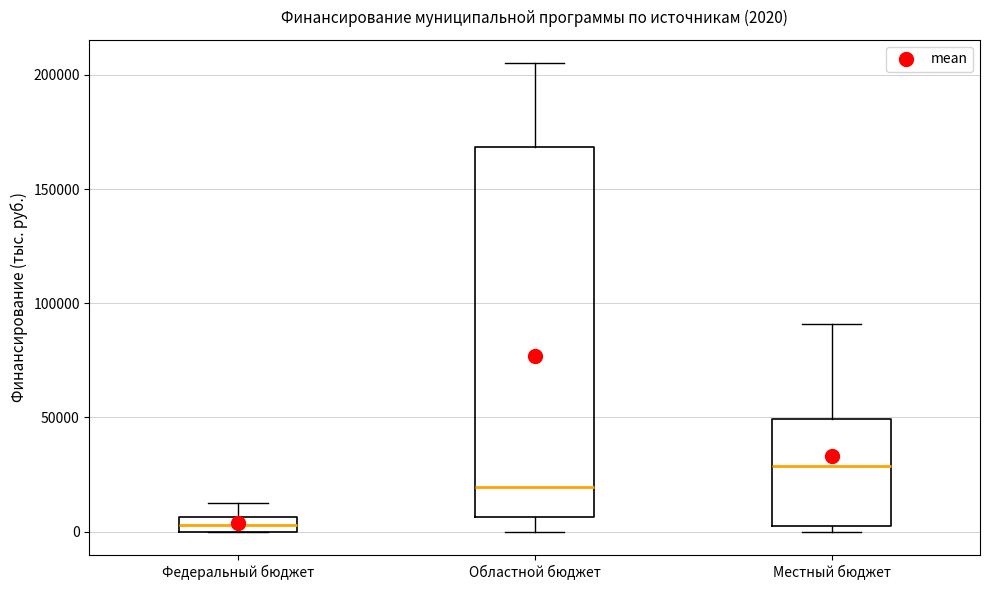

Which box has the lowest median line?

Федеральный бюджет